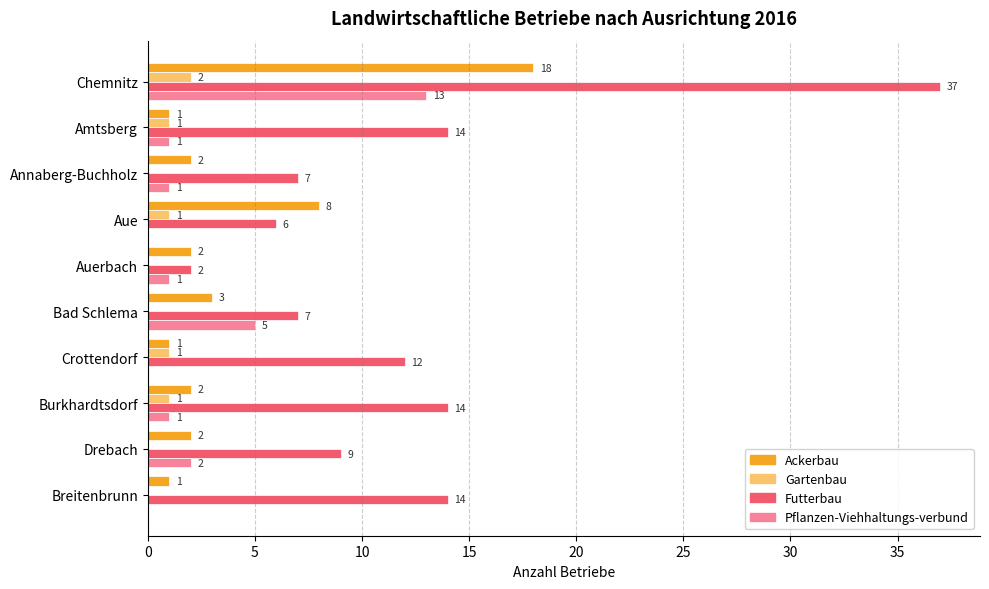

What is the maximum value shown in the chart?

37